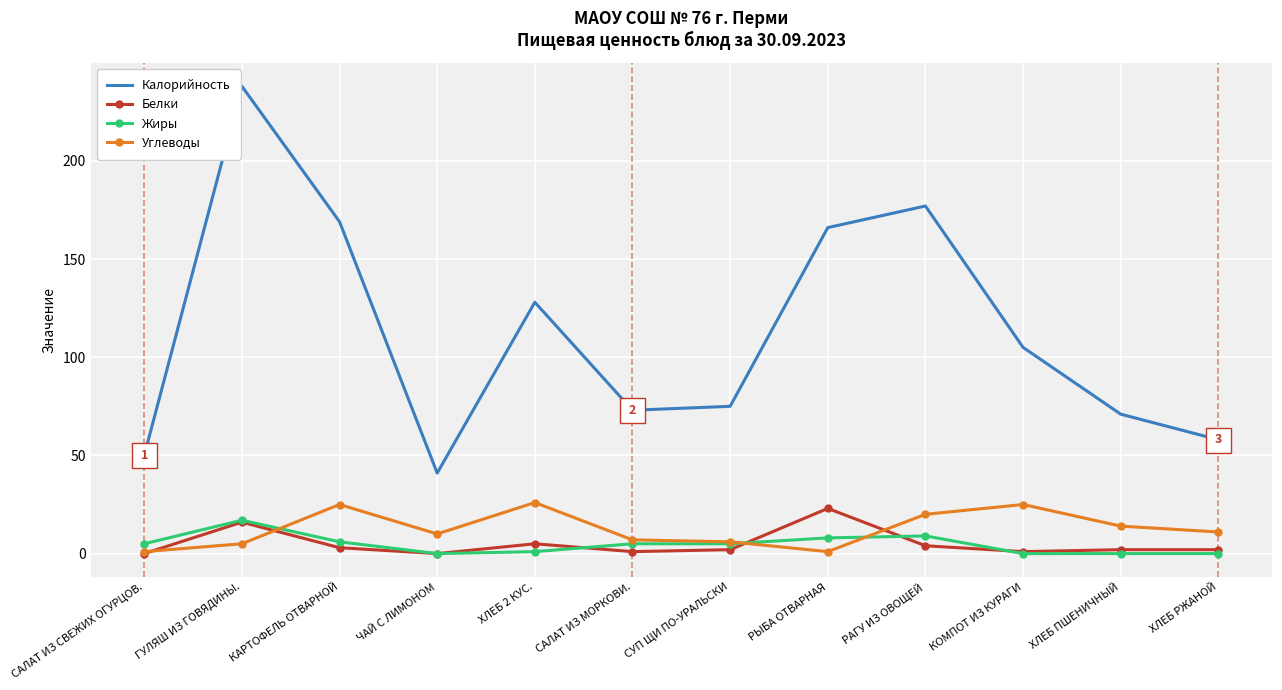

How many intersections are there between Жиры and Углеводы?

3